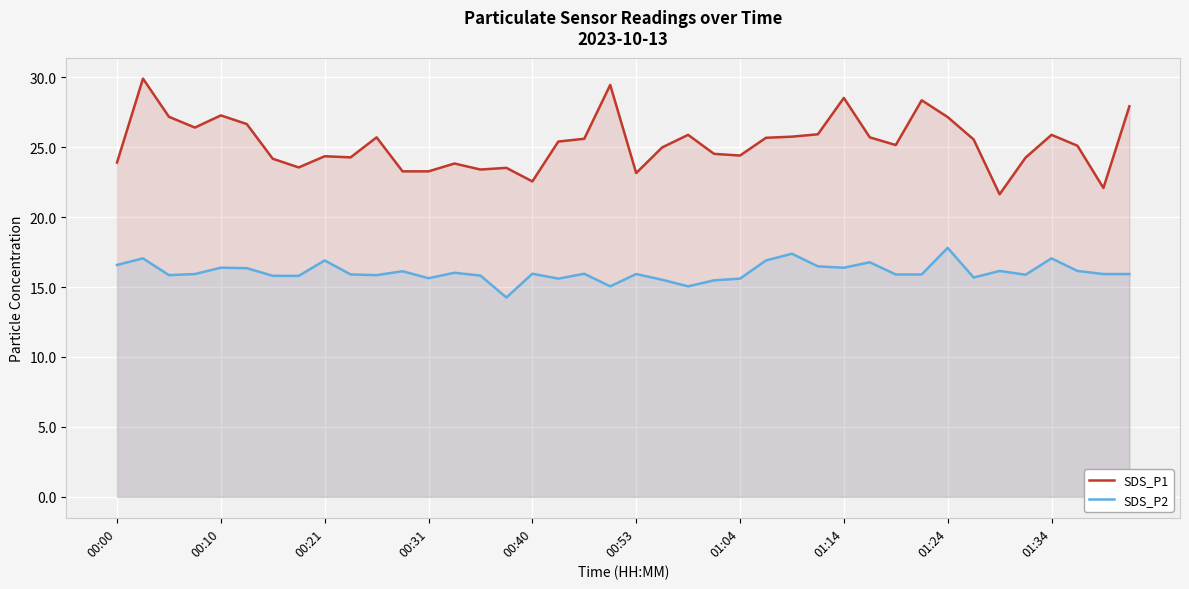

Is it true that SDS_P2 equals 16.8 at 29?

True